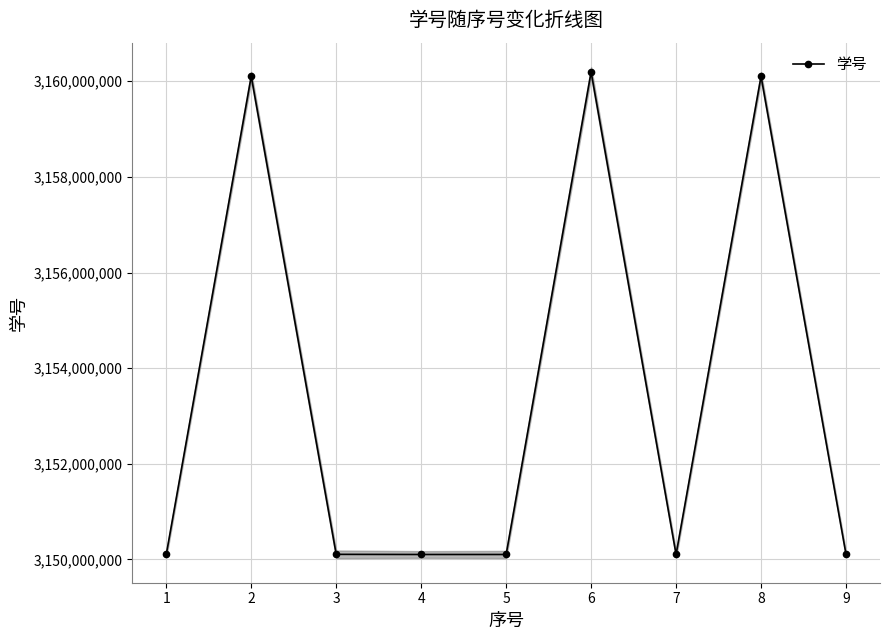

Rank the categories by value from highest to lowest.

6, 2, 8, 9, 3, 7, 1, 5, 4